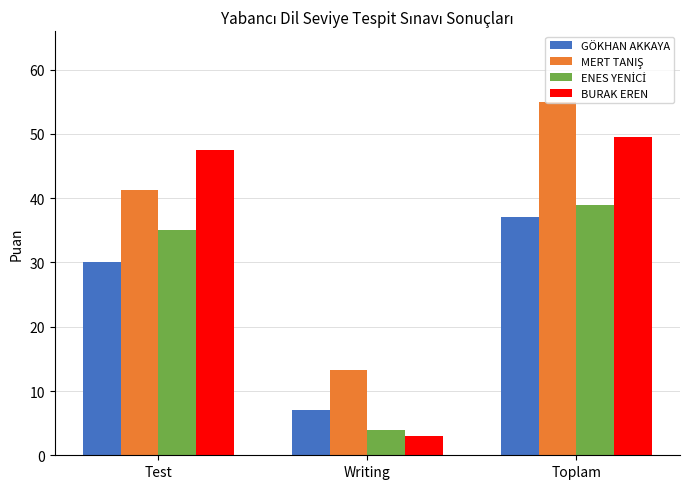

What is the total value across all series at Test?

153.8